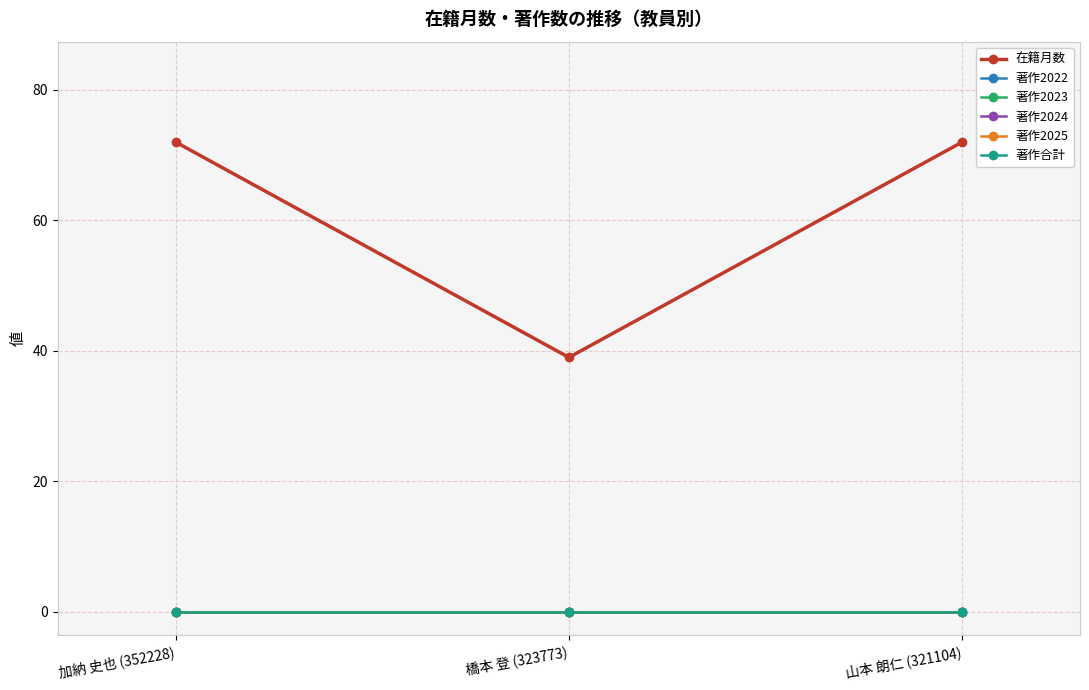

Reading right to left, transcribe all the data shown in this chart.

在籍月数: 72	39	72
著作2022: 0	0	0
著作2023: 0	0	0
著作2024: 0	0	0
著作2025: 0	0	0
著作合計: 0	0	0